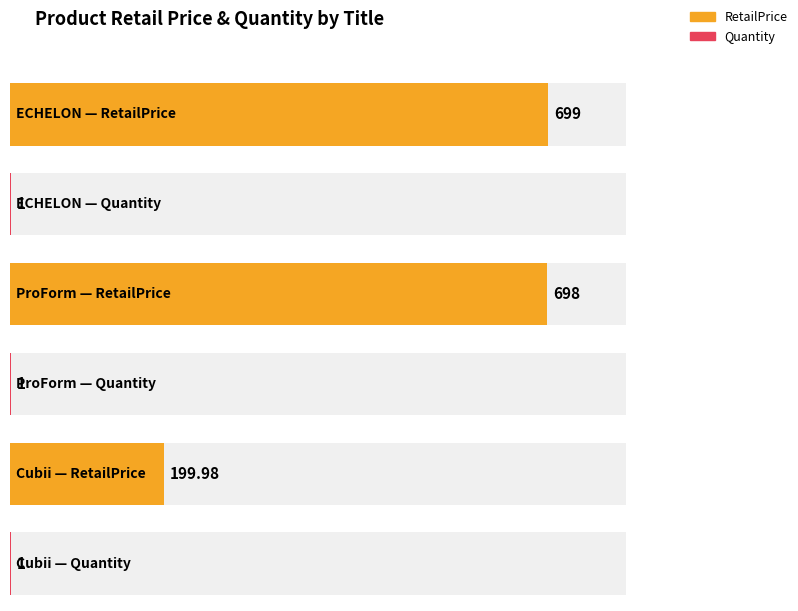

Is the value of Quantity at ProForm greater than the value of RetailPrice at ProForm?

No